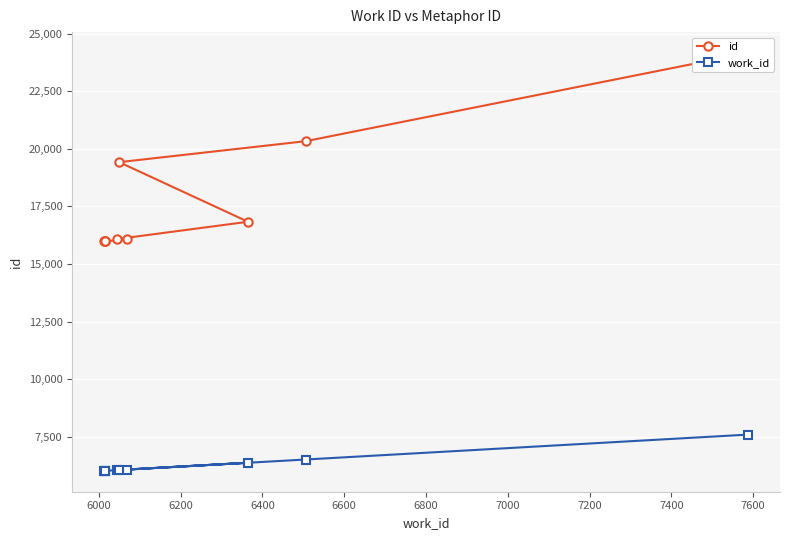

The value of work_id at 7600 is 7587. True or false?

True